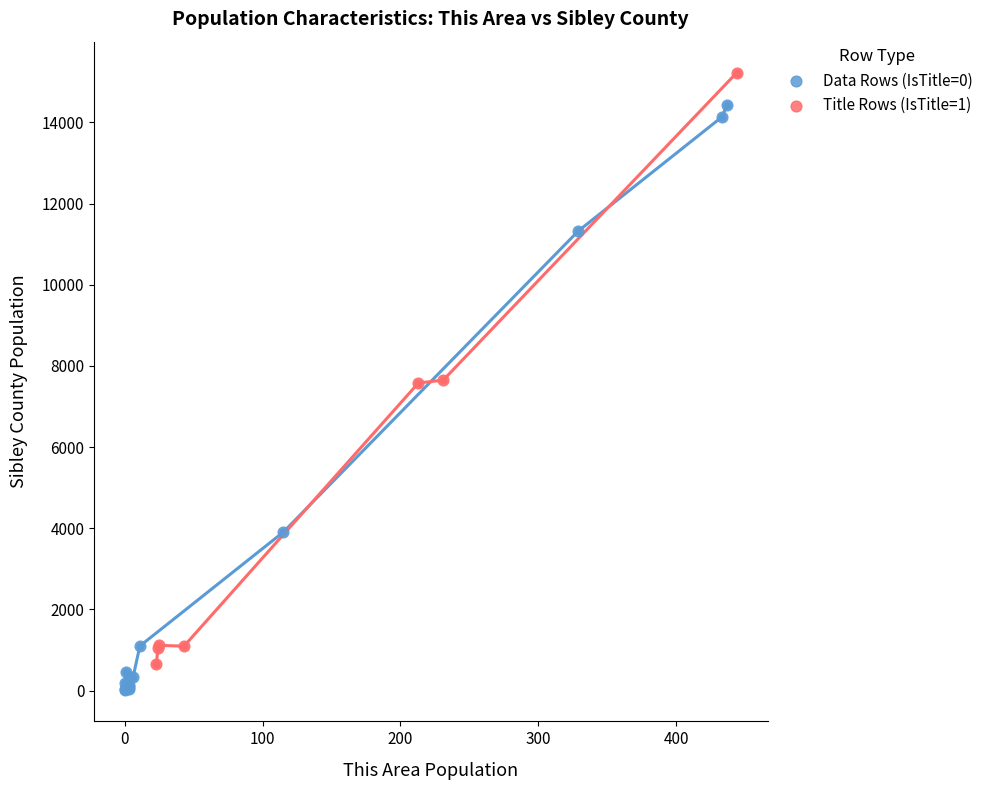

Which series contains the highest Y value?

Title Rows (IsTitle=1)